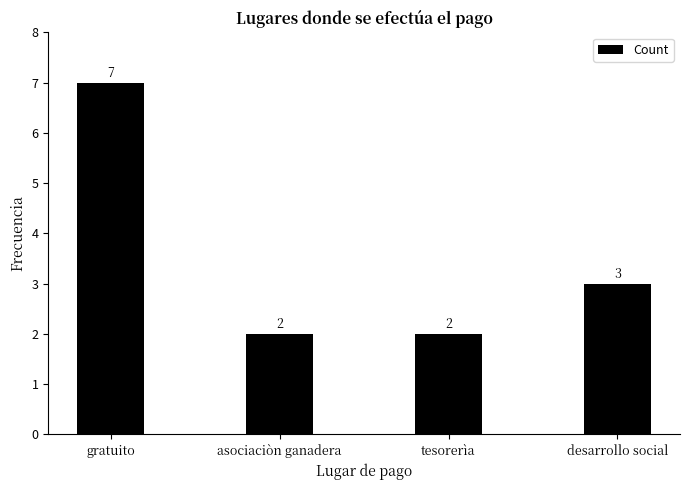

At which category does the chart reach its peak across all series?

gratuito